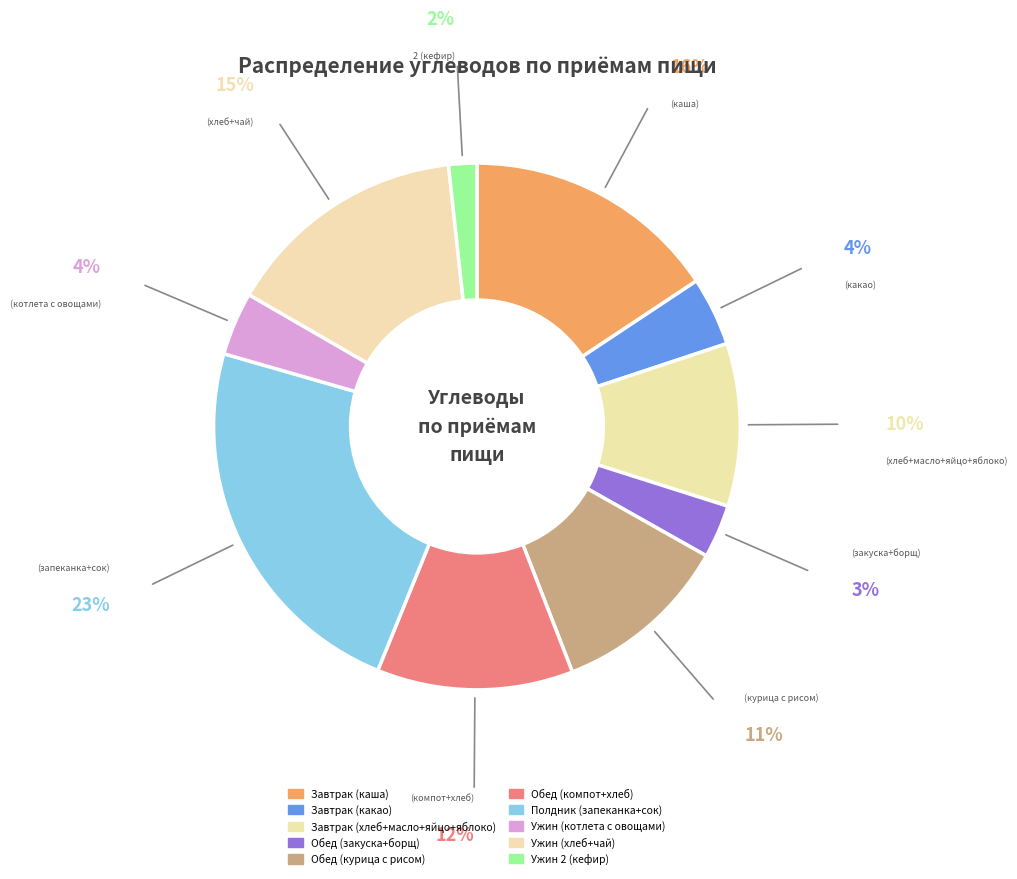

How many slices are in this pie chart?

10